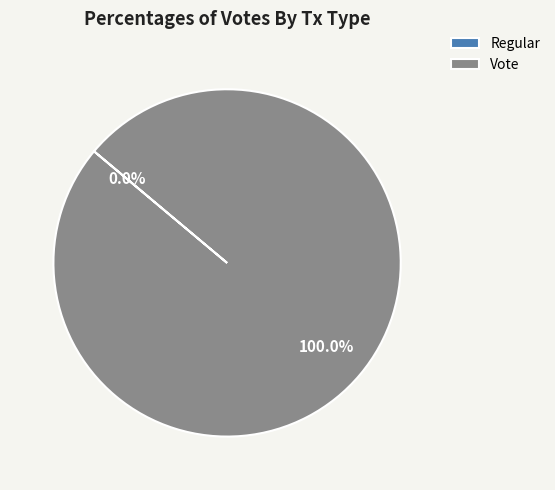

To the nearest percent, what is the difference between the largest and smallest slice percentages?

100%